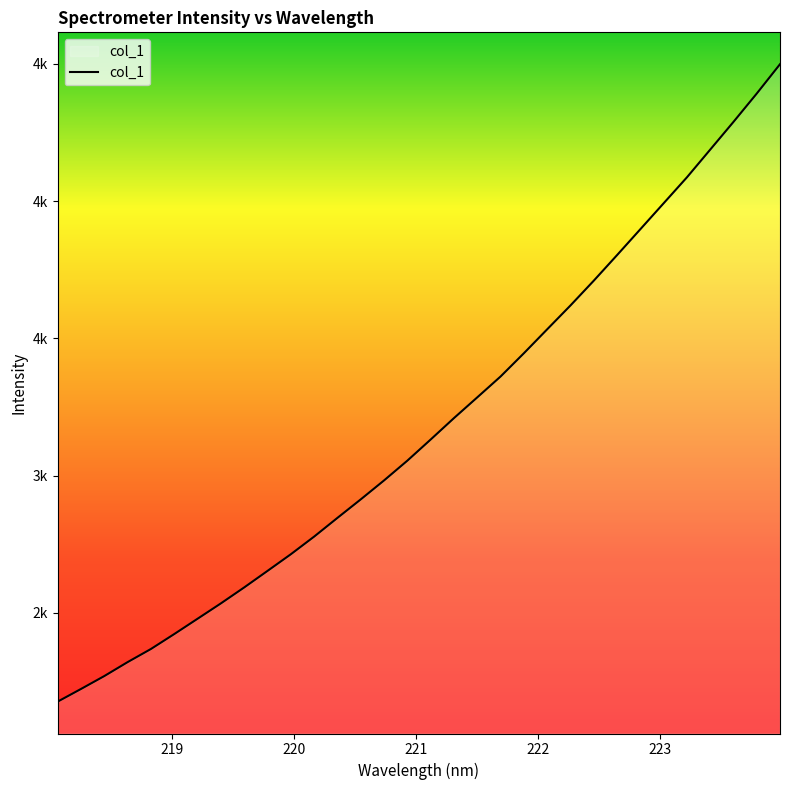

What is the maximum value shown in the chart?

4498.3